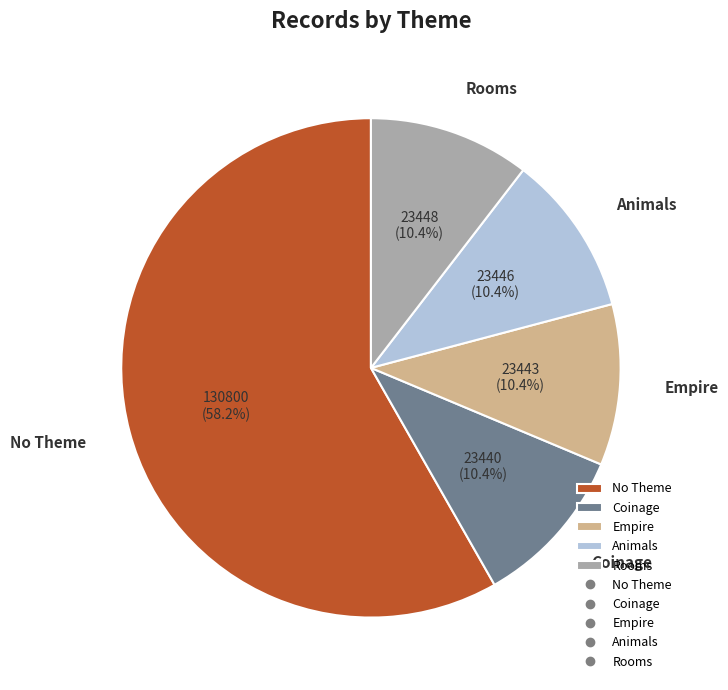

Which slice represents more than half of the pie?

No Theme